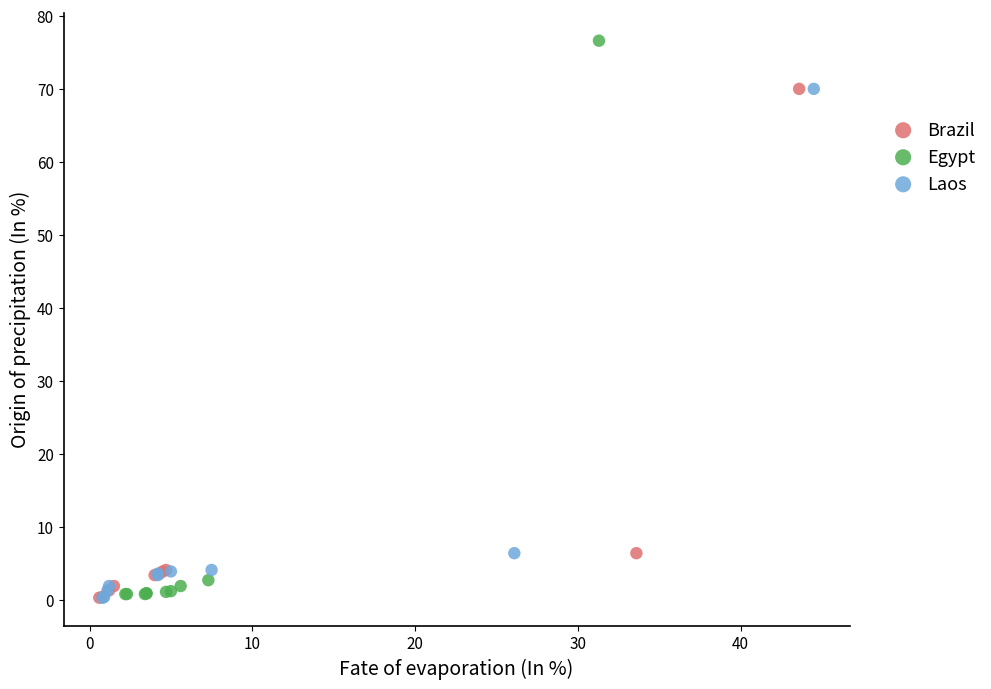

What are all the series names shown in the legend?

Brazil, Egypt, Laos